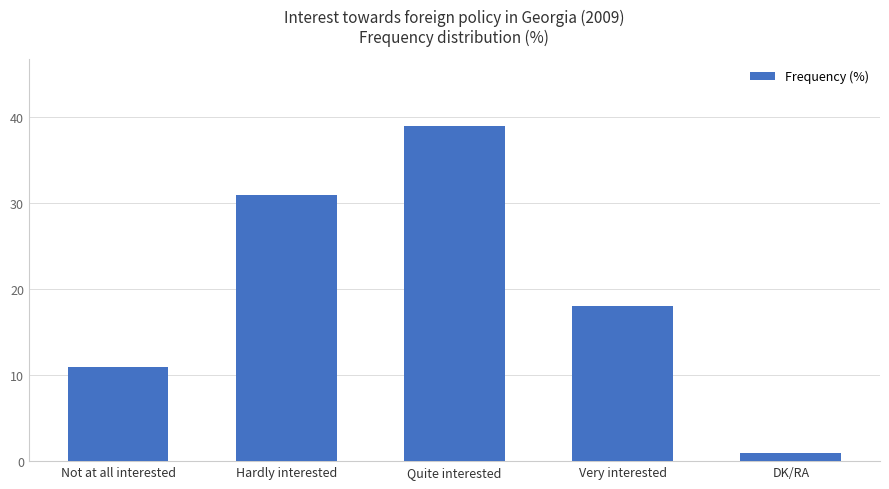

What is the difference between the second highest and minimum values?

30